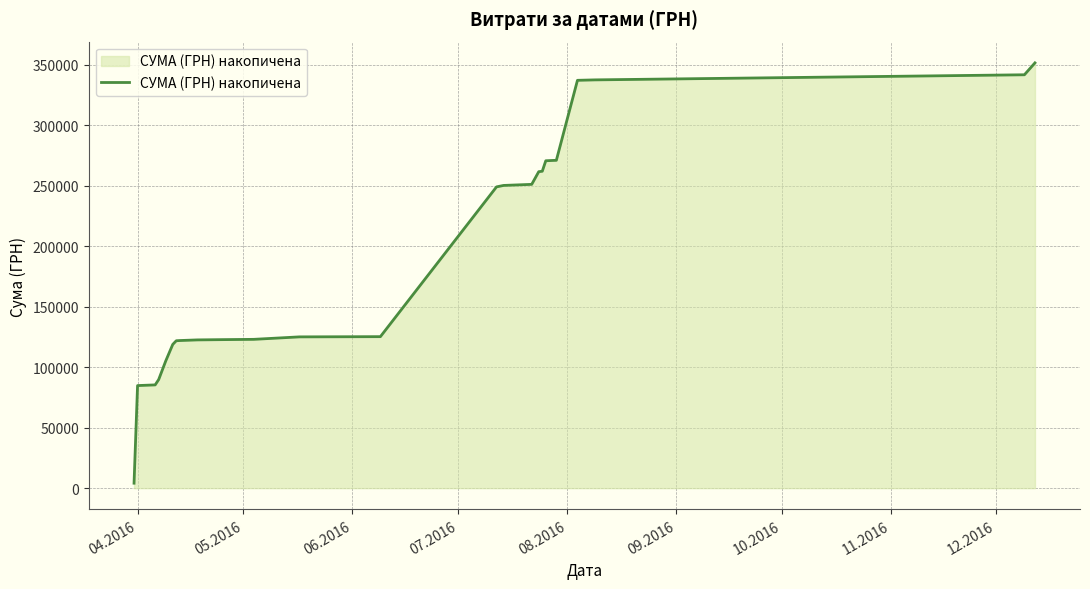

How many series are shown in this chart?

1